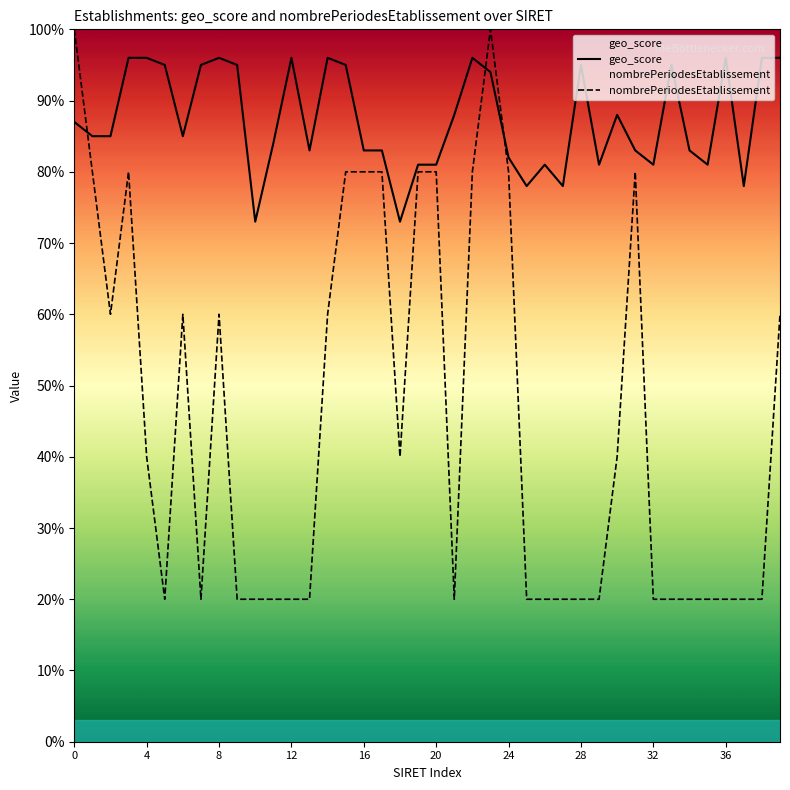

Does the chart display data point markers on the line(s)?

No